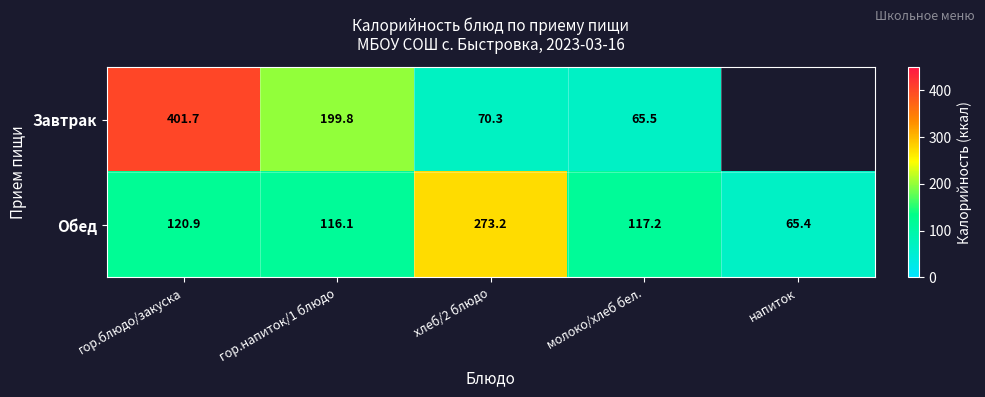

At which category is the sum across all series the highest?

гор.блюдо/закуска